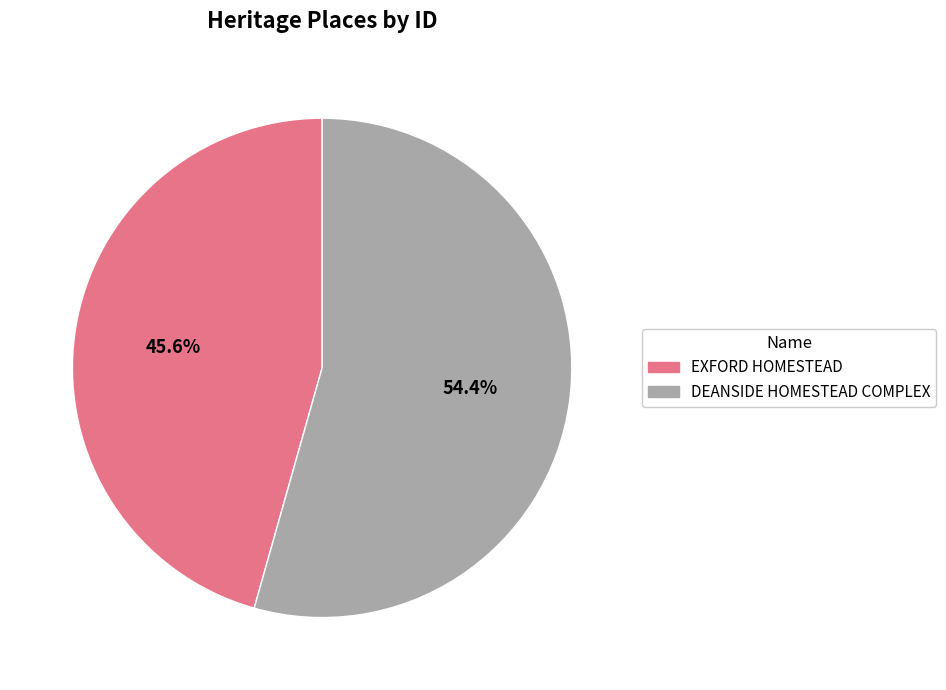

What percentage do DEANSIDE HOMESTEAD COMPLEX and EXFORD HOMESTEAD together represent?

100.0%